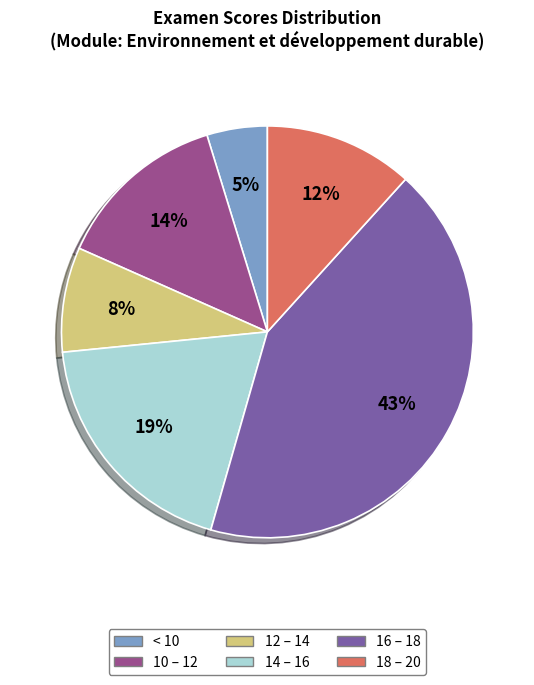

Which has a higher value, 16 – 18 or 12 – 14?

16 – 18